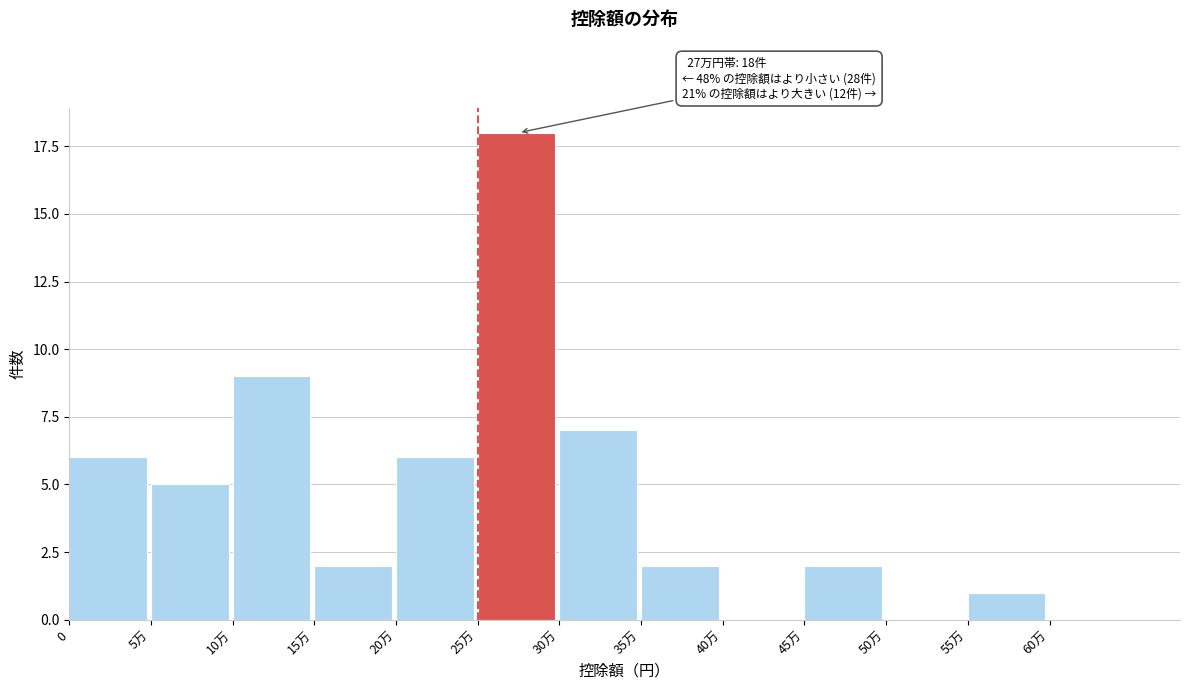

Reading left to right, transcribe all the data shown in this chart.

0=6	5万=5	10万=9	15万=2	20万=6	25万=18	30万=7	35万=2	40万=0	45万=2	50万=0	55万=1	60万=0